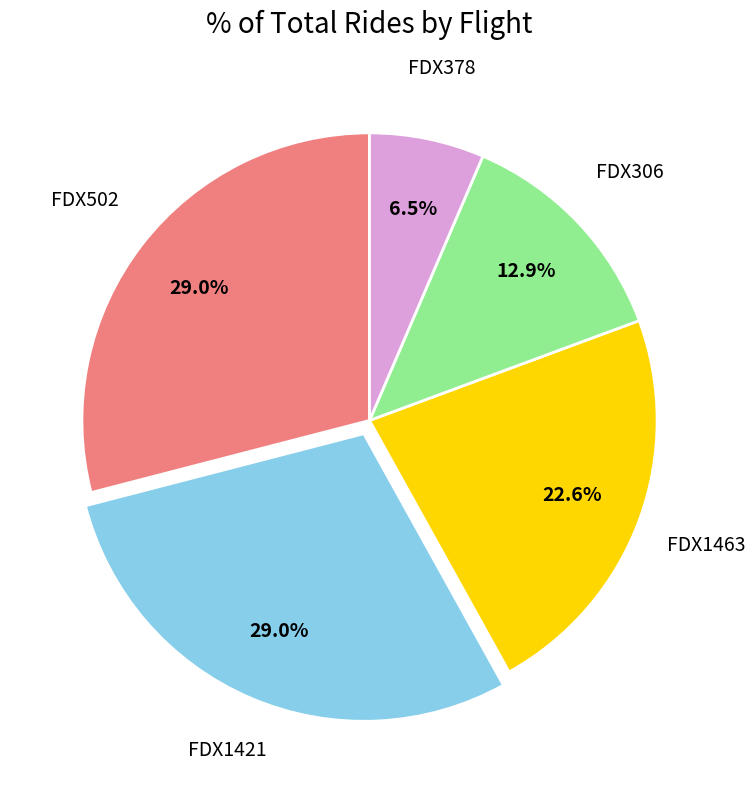

Is there any slice that represents more than half of the pie?

No